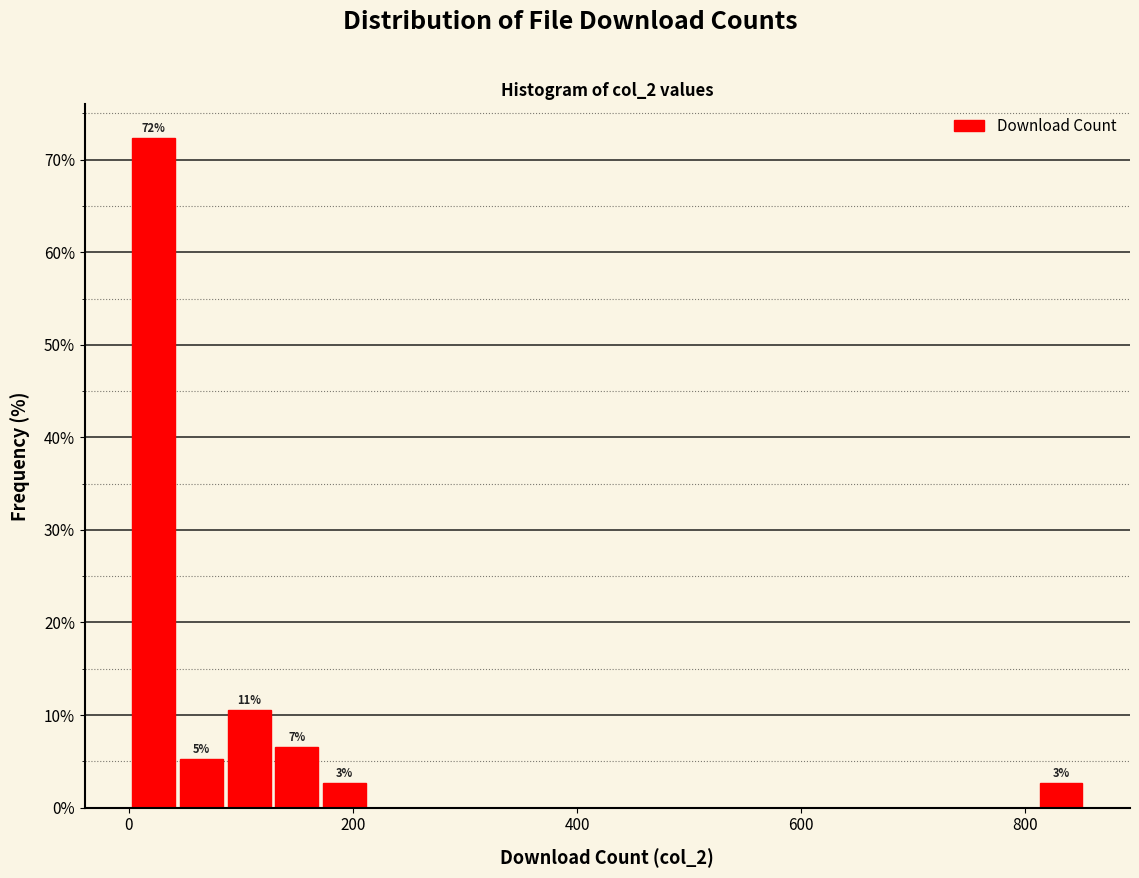

Around what value on the x-axis is the tallest bar? Give the approximate position of its centre, as read against the axis.

20